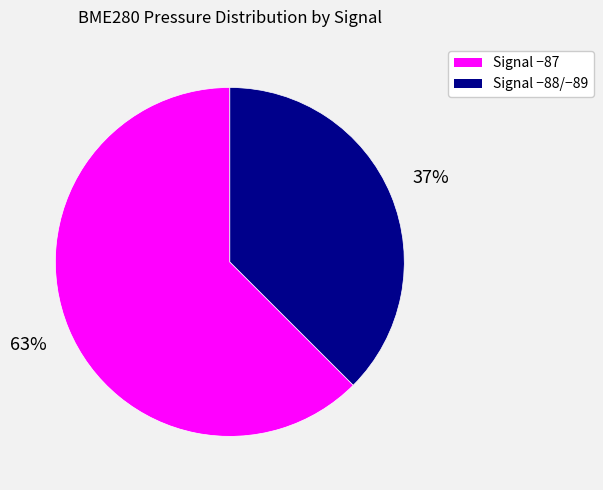

Does any single category account for the majority?

Yes